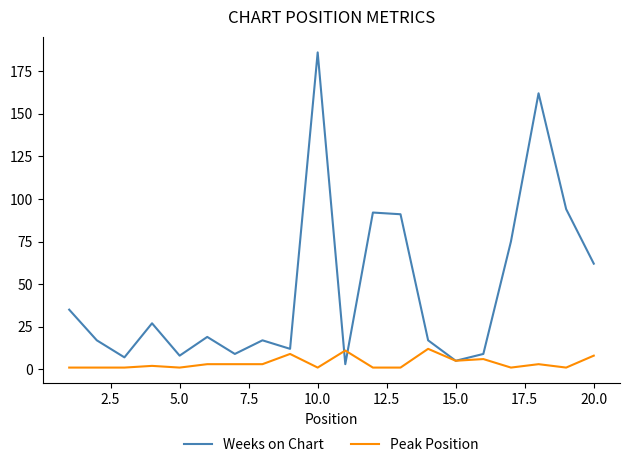

List the series in order of their peak value, lowest first.

Peak Position, Weeks on Chart